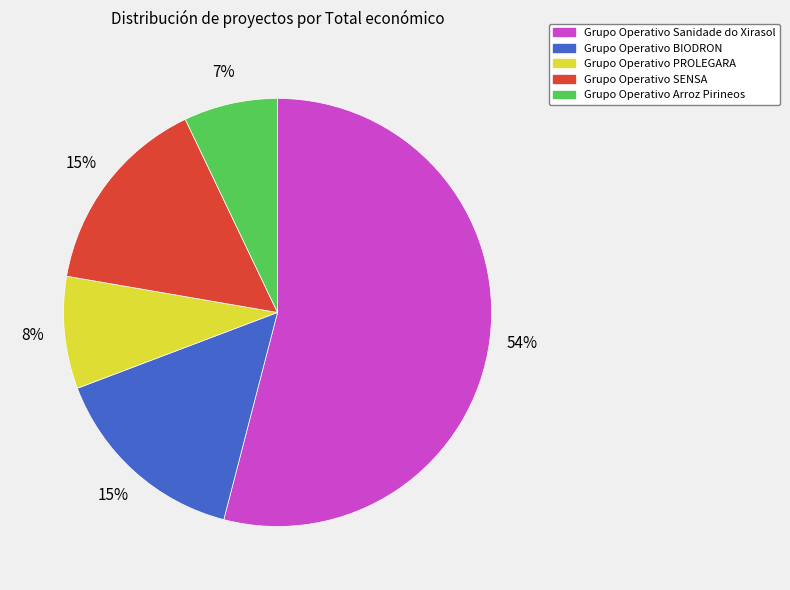

How many slices are in this pie chart?

5